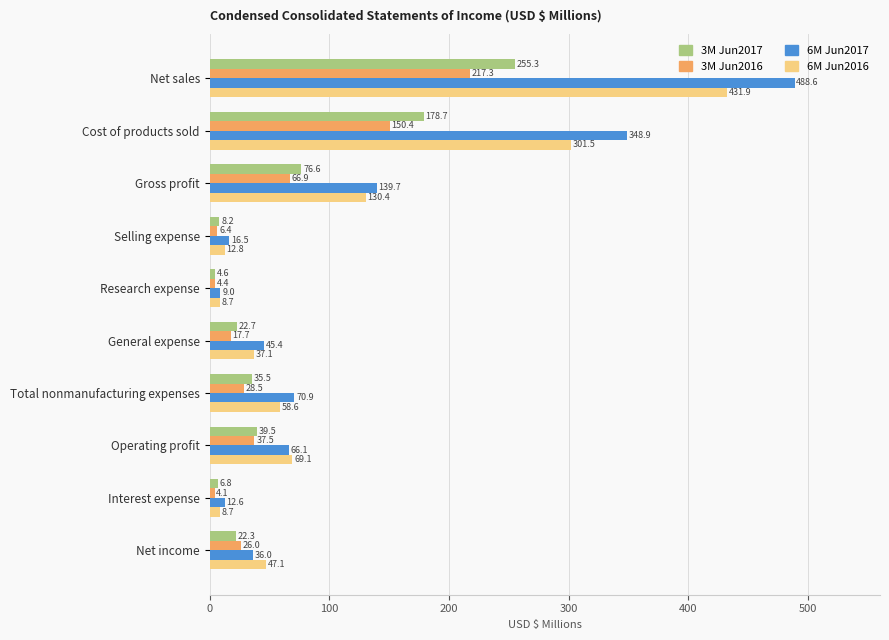

Which series changed the most between Cost of products sold and General expense?

6M Jun2017